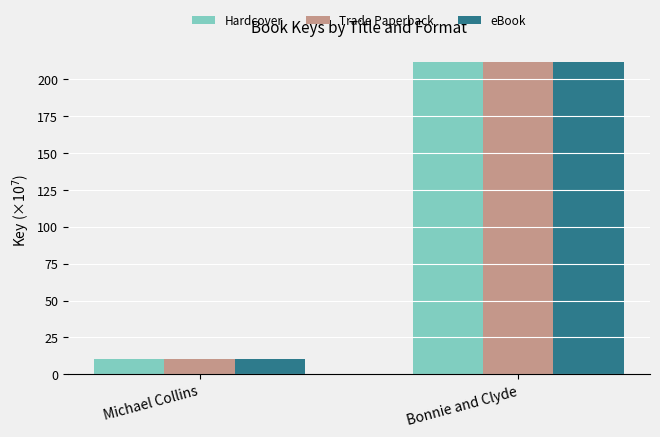

What is the sum of all eBook values?

221.9